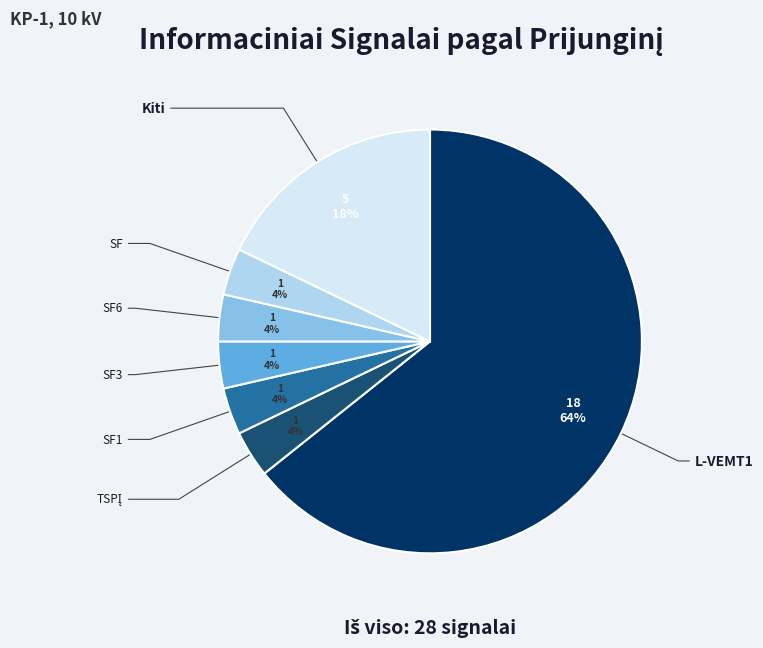

Does L-VEMT1 account for over 50% of the chart?

Yes